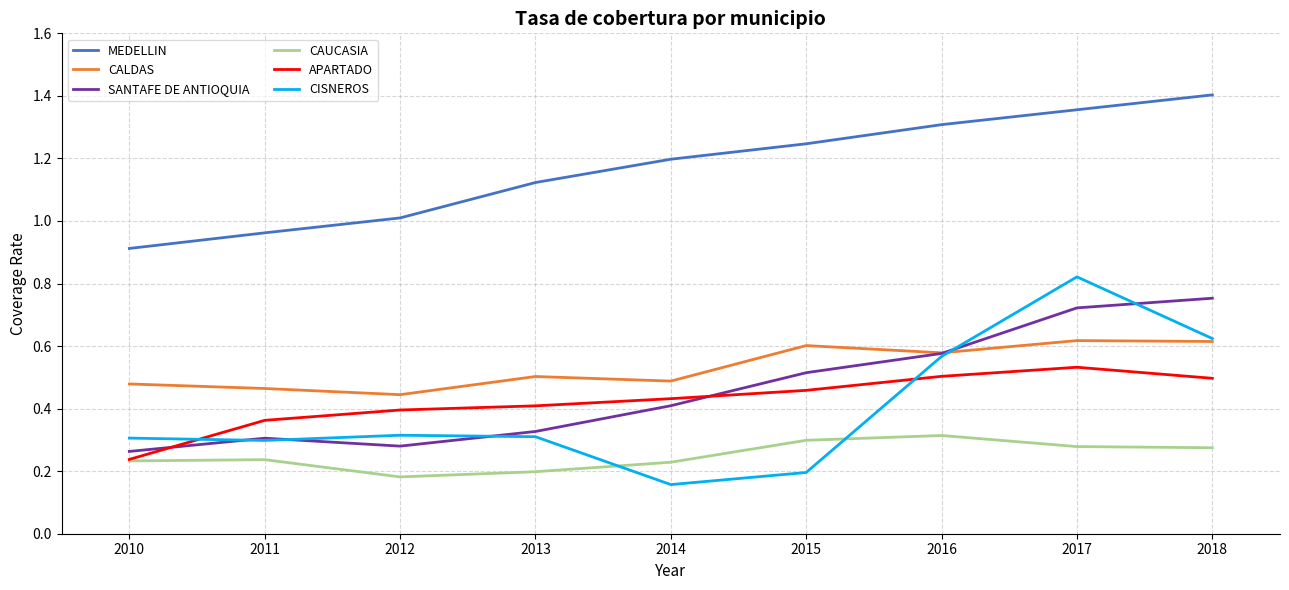

At which category does APARTADO reach its first local peak?

2017